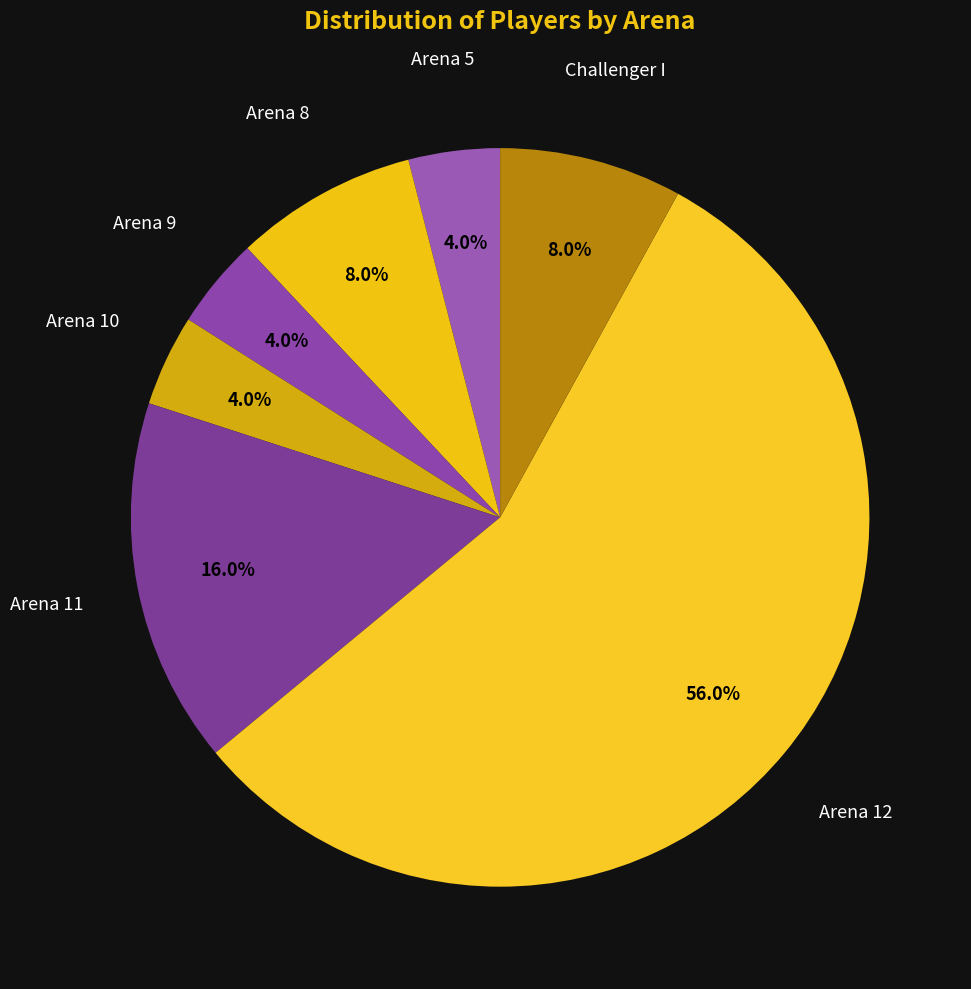

How many slices are in this pie chart?

7